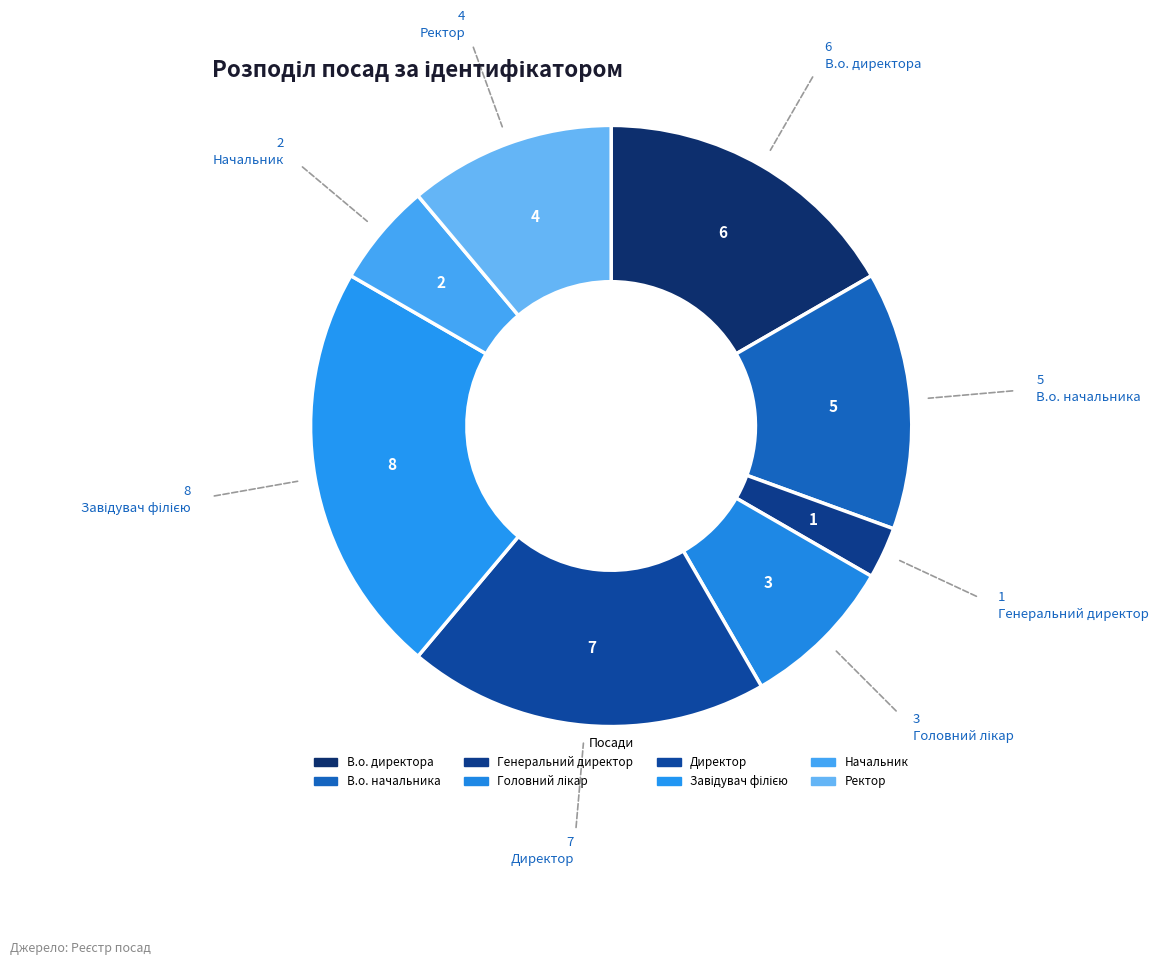

How many segments does this pie chart have?

8